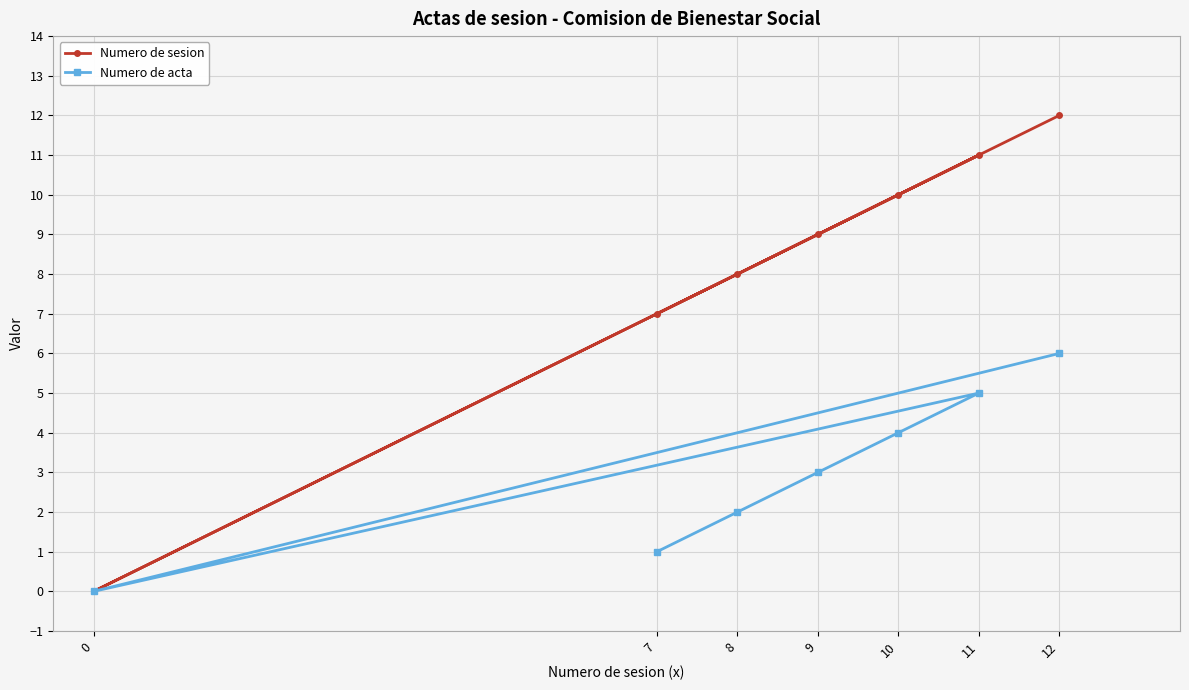

How many series are shown in this chart?

2